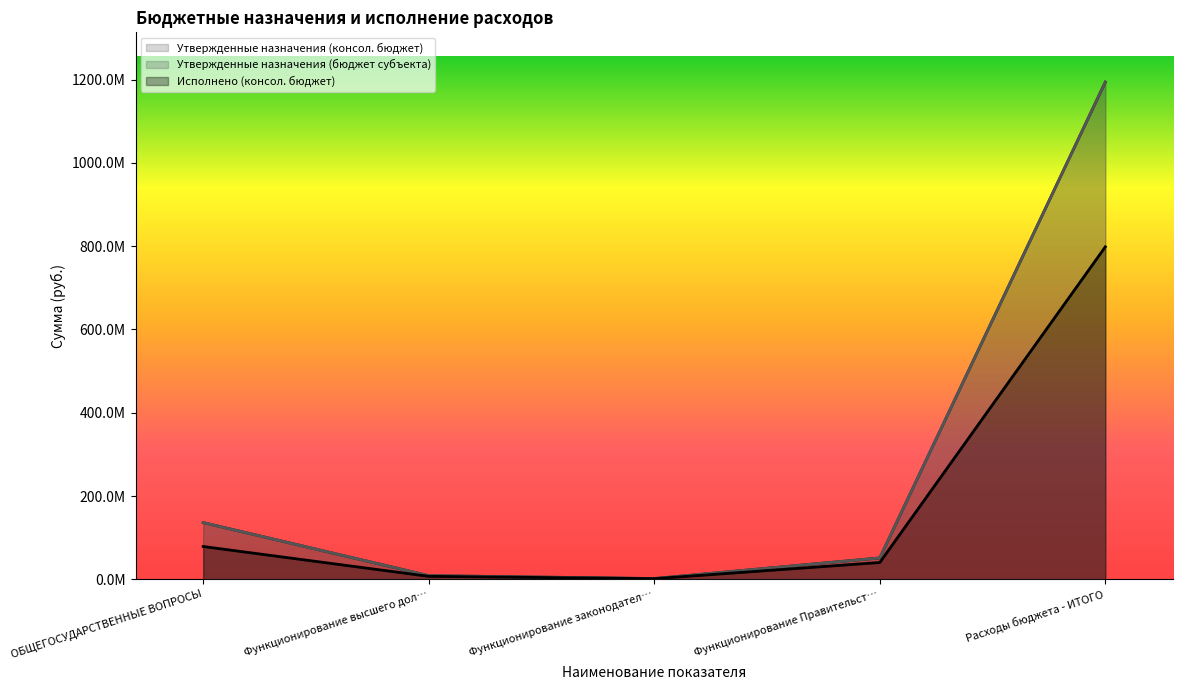

List the labels in order of Утвержденные назначения (консол. бюджет) value, smallest first.

Функционирование законодател…, Функционирование высшего дол…, Функционирование Правительст…, ОБЩЕГОСУДАРСТВЕННЫЕ ВОПРОСЫ, Расходы бюджета - ИТОГО